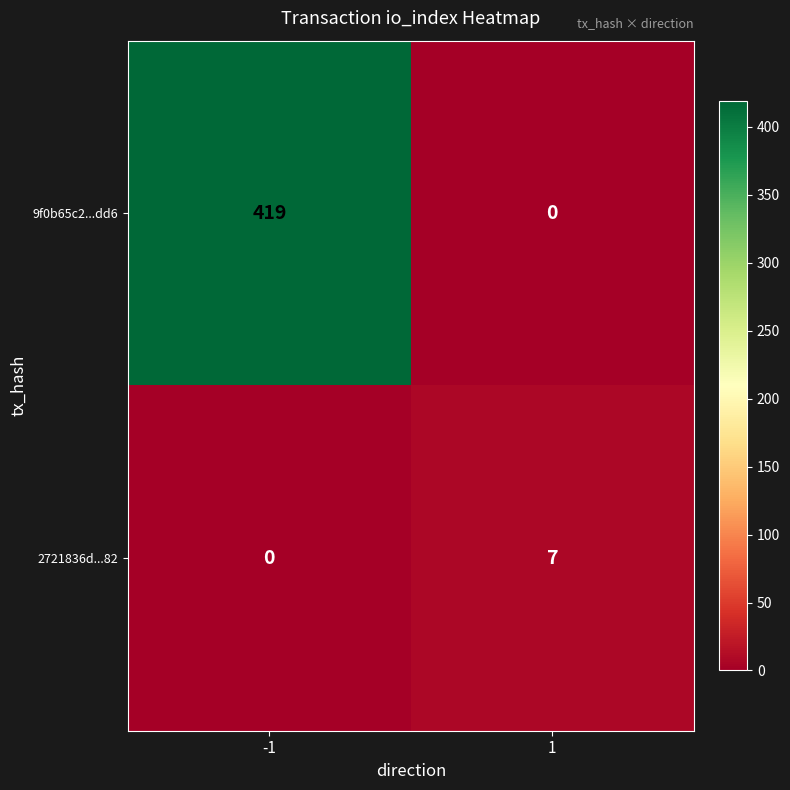

At -1, list the series in order from largest to smallest.

9f0b65c2...dd6, 2721836d...82